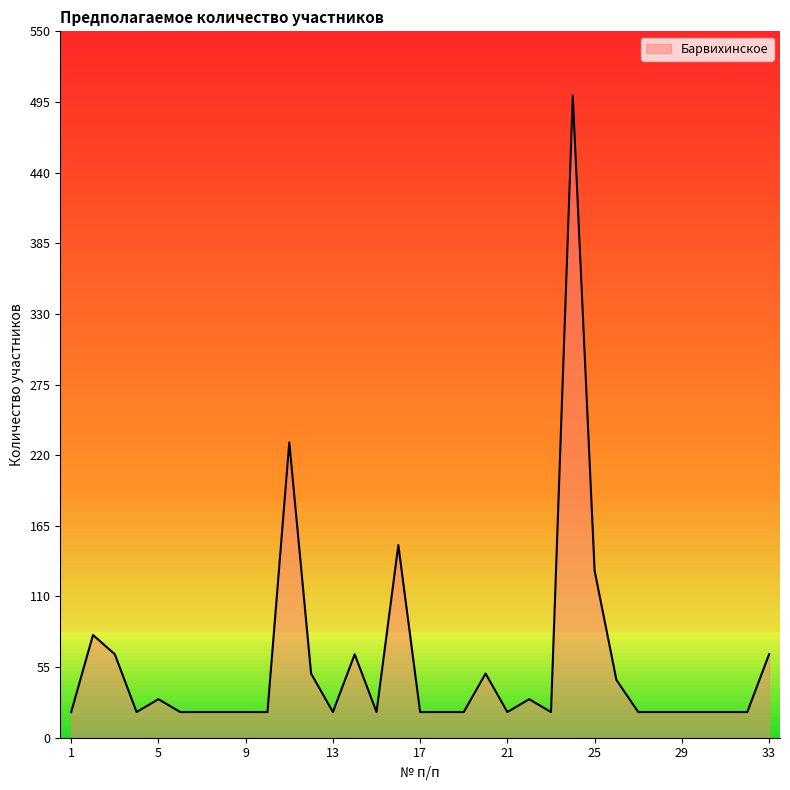

What is the greatest value displayed?

500